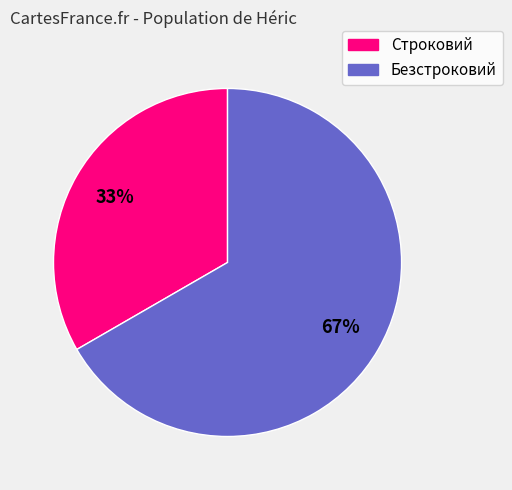

Combined, do Строковий and Безстроковий account for over 50%?

Yes